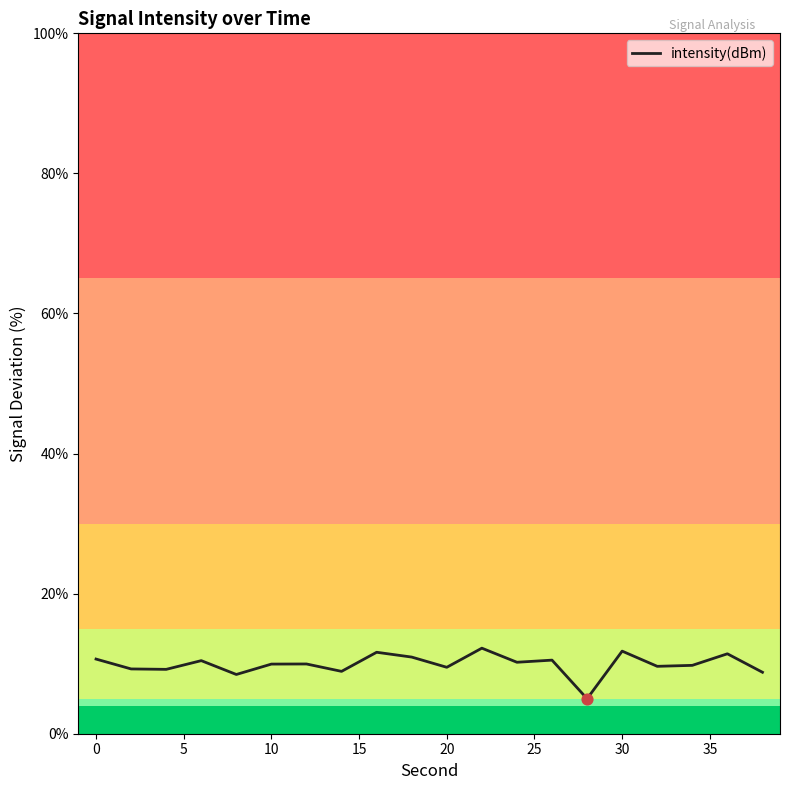

What is the maximum value shown in the chart?

12.2